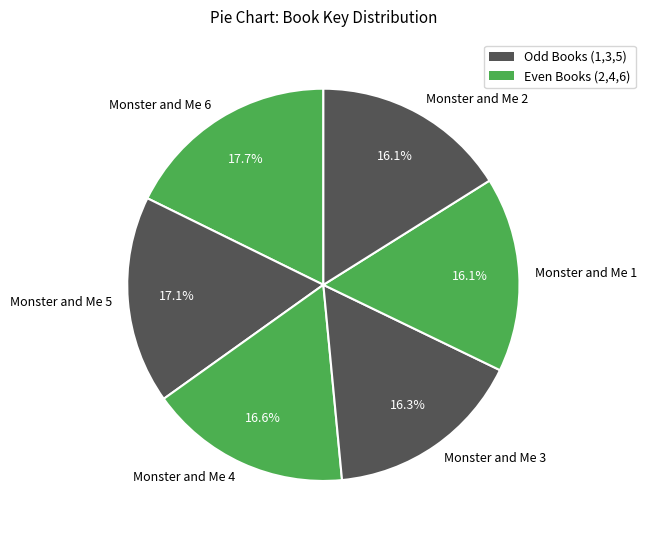

Does Monster and Me 2 account for over 50% of the chart?

No